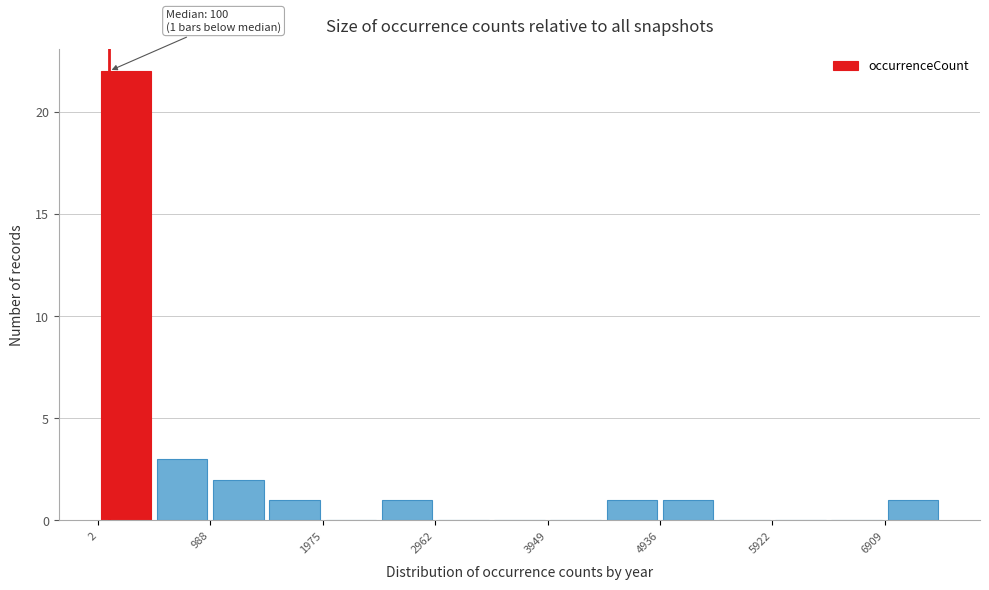

Which range on the x-axis has the tallest bar?

0 to 500